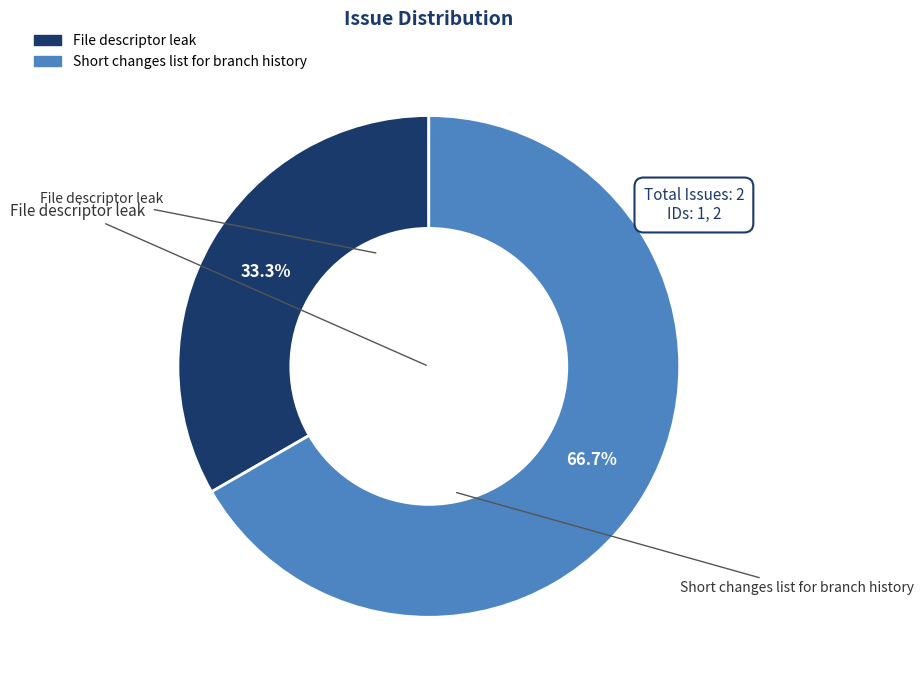

How many segments does this pie chart have?

2